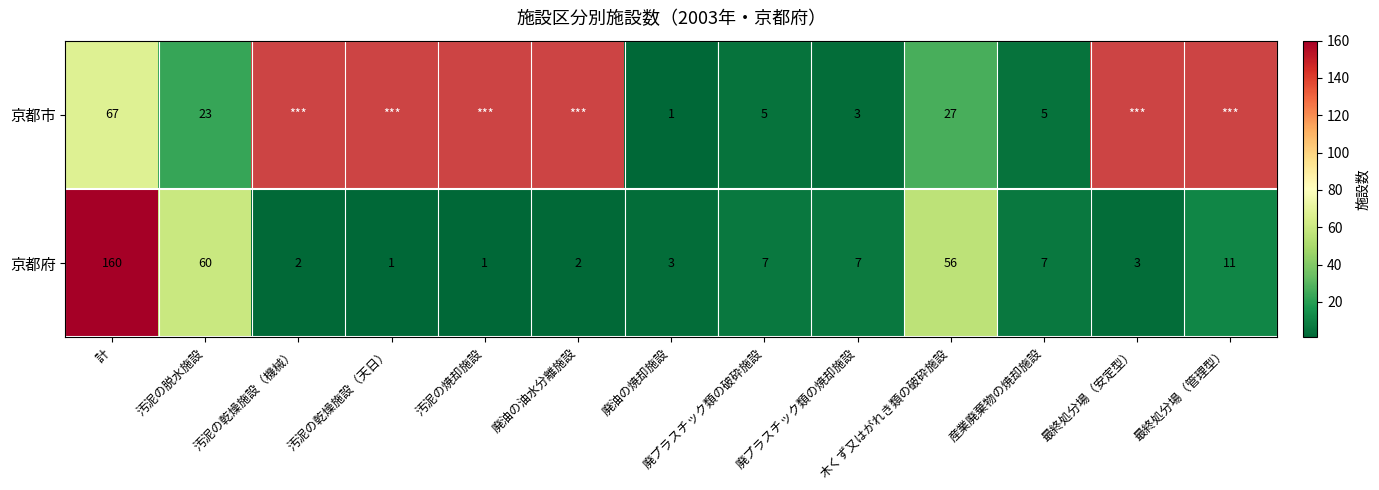

Which series changed the most between 廃プラスチック類の破砕施設 and 廃プラスチック類の焼却施設?

京都市